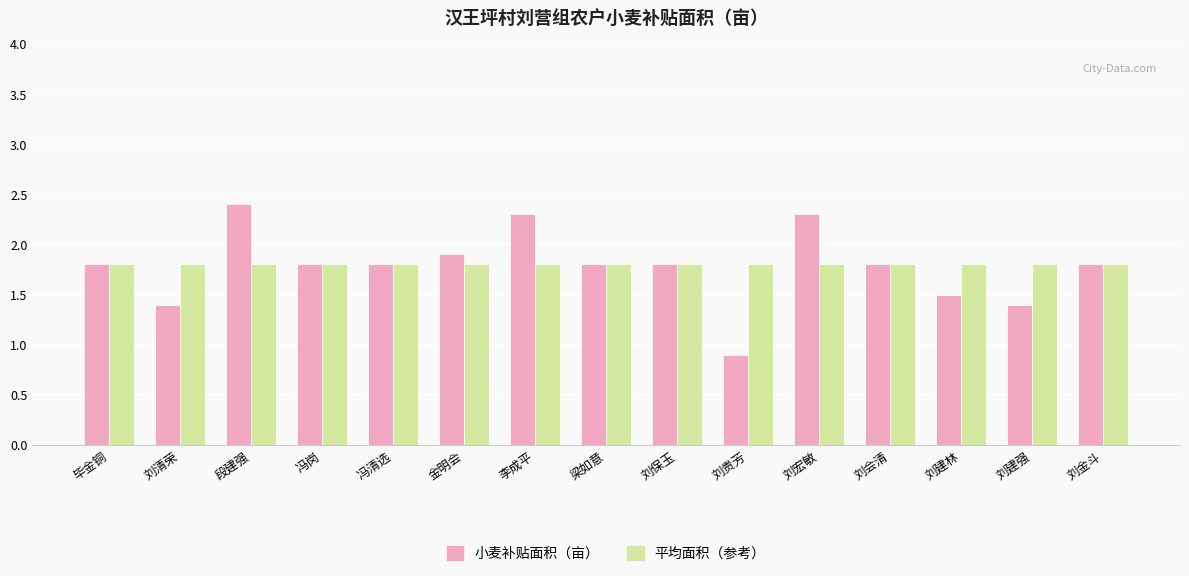

Which label corresponds to the smallest value in the chart?

刘贵芳